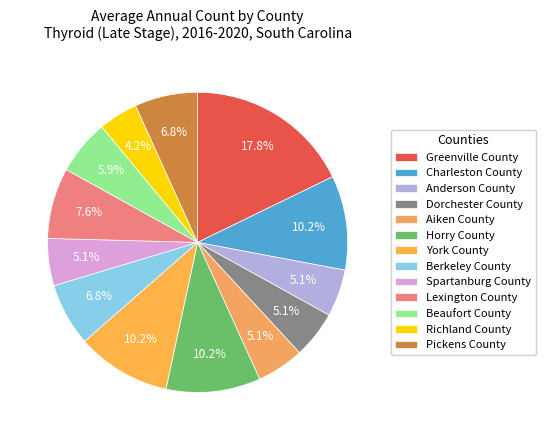

How many segments does this pie chart have?

13